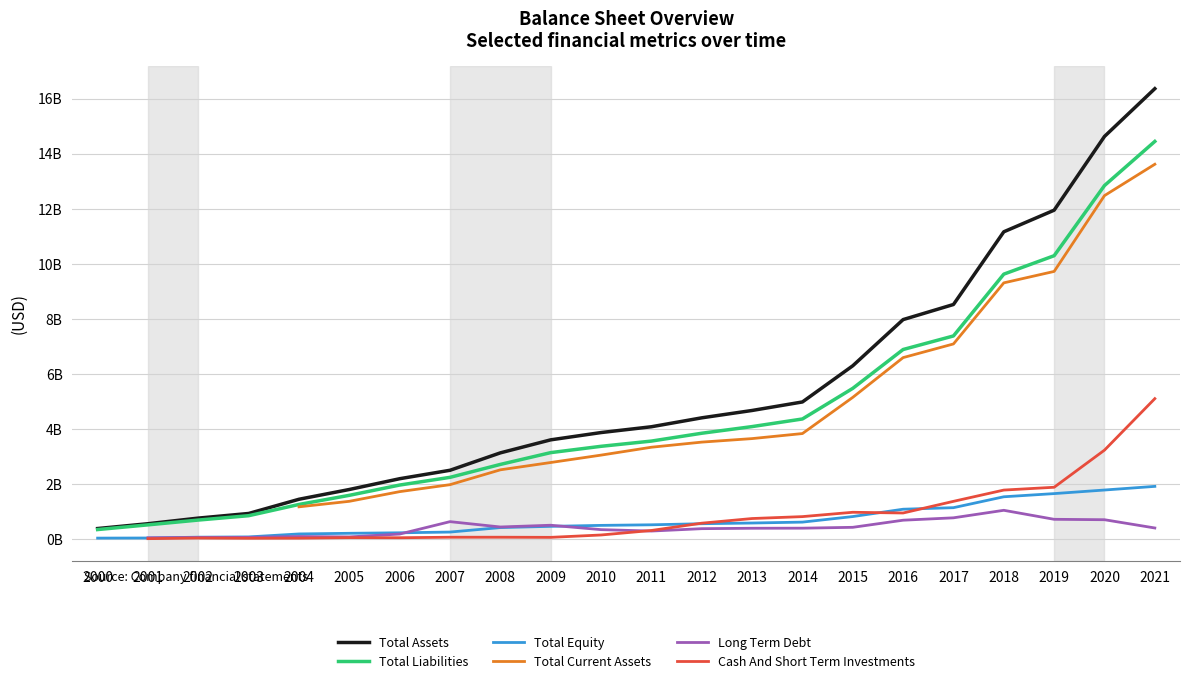

Is it true that Cash And Short Term Investments equals 817913000.0 at 2014?

True